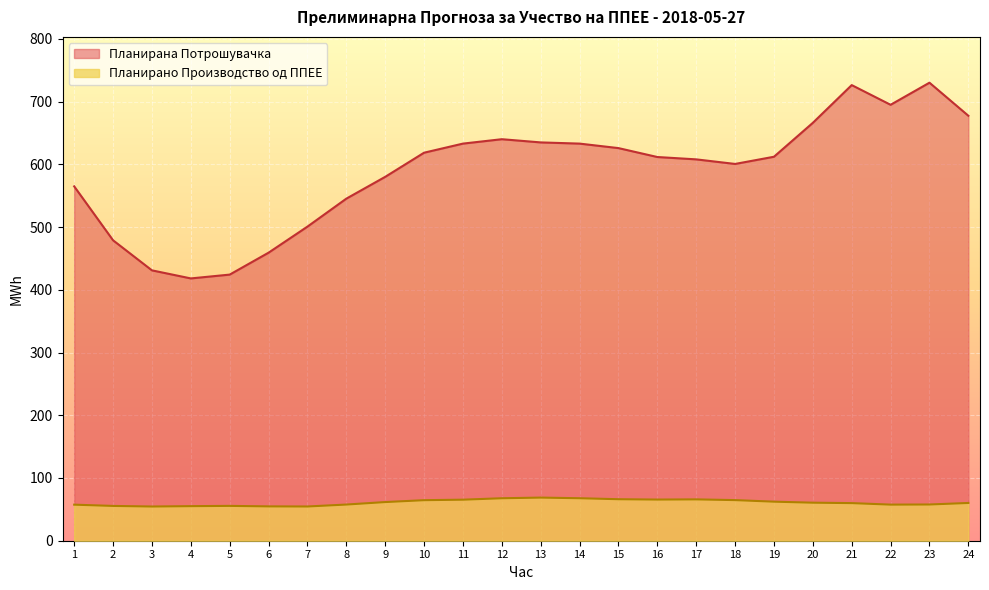

In Планирана Потрошувачка, how many points are higher than both neighbors (excluding endpoints)?

3